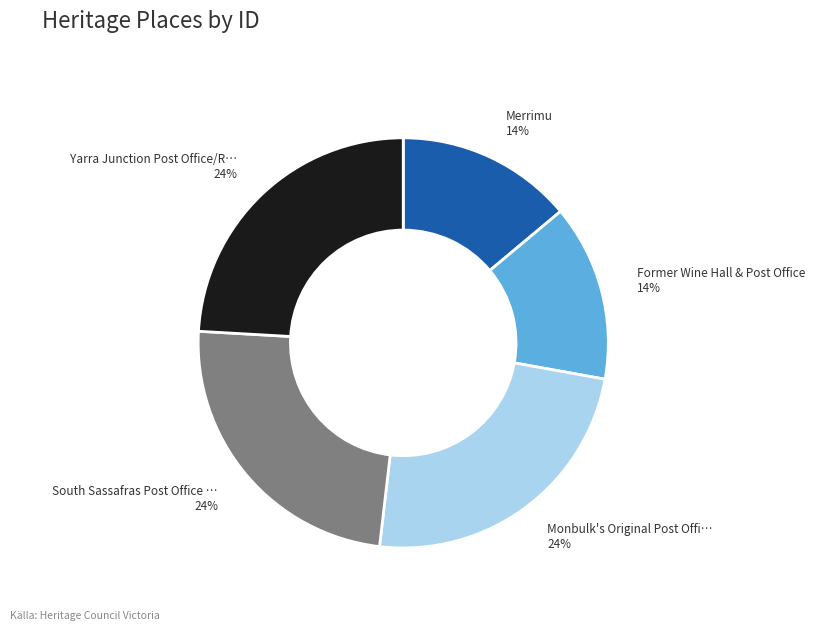

To the nearest percent, what is the difference between the largest and smallest slice percentages?

10%